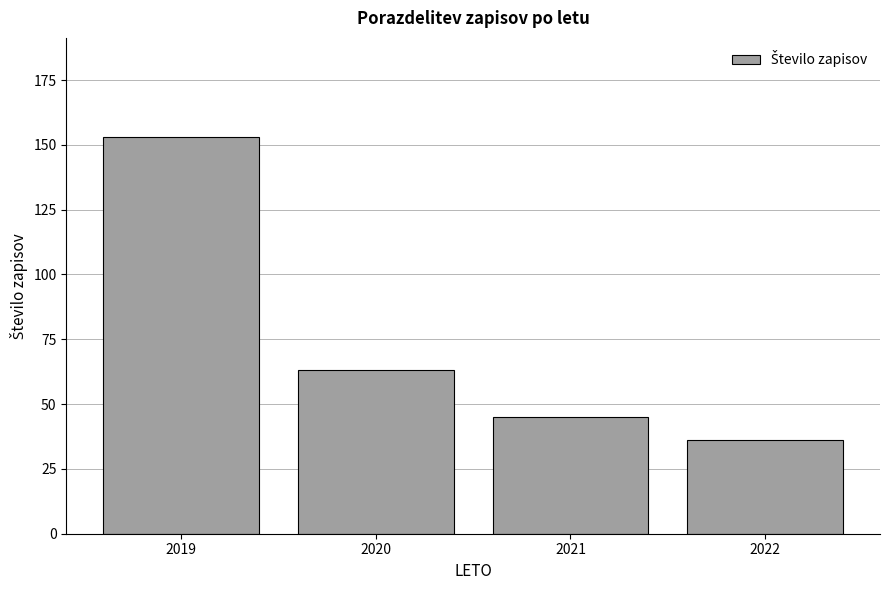

Reading left to right, transcribe all the data shown in this chart.

2019=153	2020=63	2021=45	2022=36